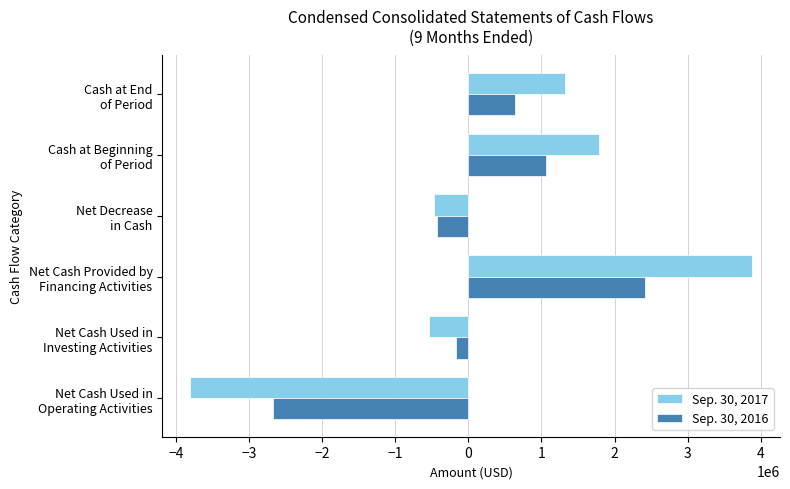

Rank the categories by Sep. 30, 2016 value from highest to lowest.

Net Cash Provided by
Financing Activities, Cash at Beginning
of Period, Cash at End
of Period, Net Cash Used in
Investing Activities, Net Decrease
in Cash, Net Cash Used in
Operating Activities